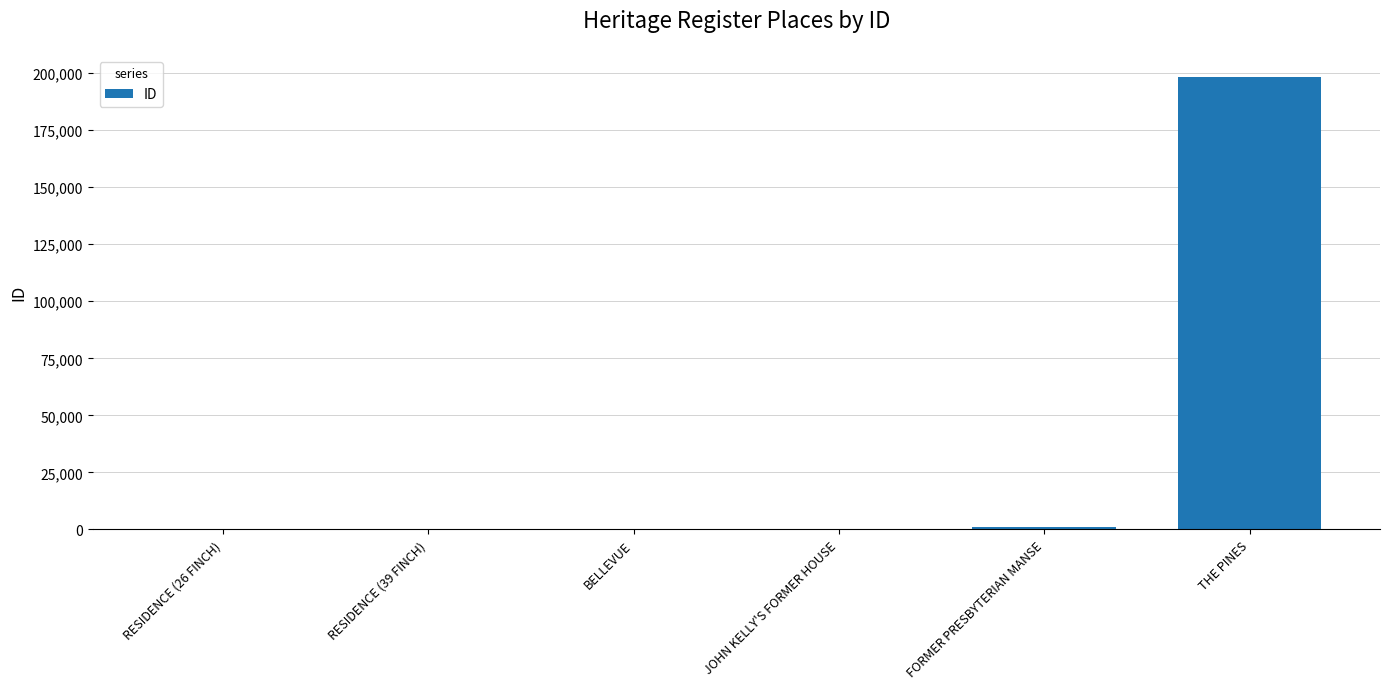

The chart shows a value of 1224 at FORMER PRESBYTERIAN MANSE. True or false?

True